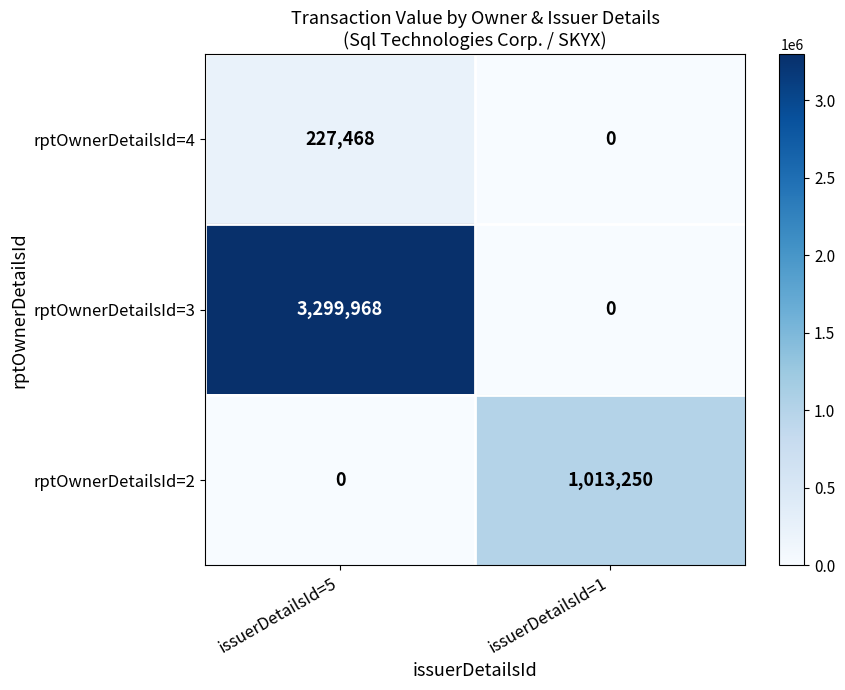

Which series has the widest spread of values?

rptOwnerDetailsId=3